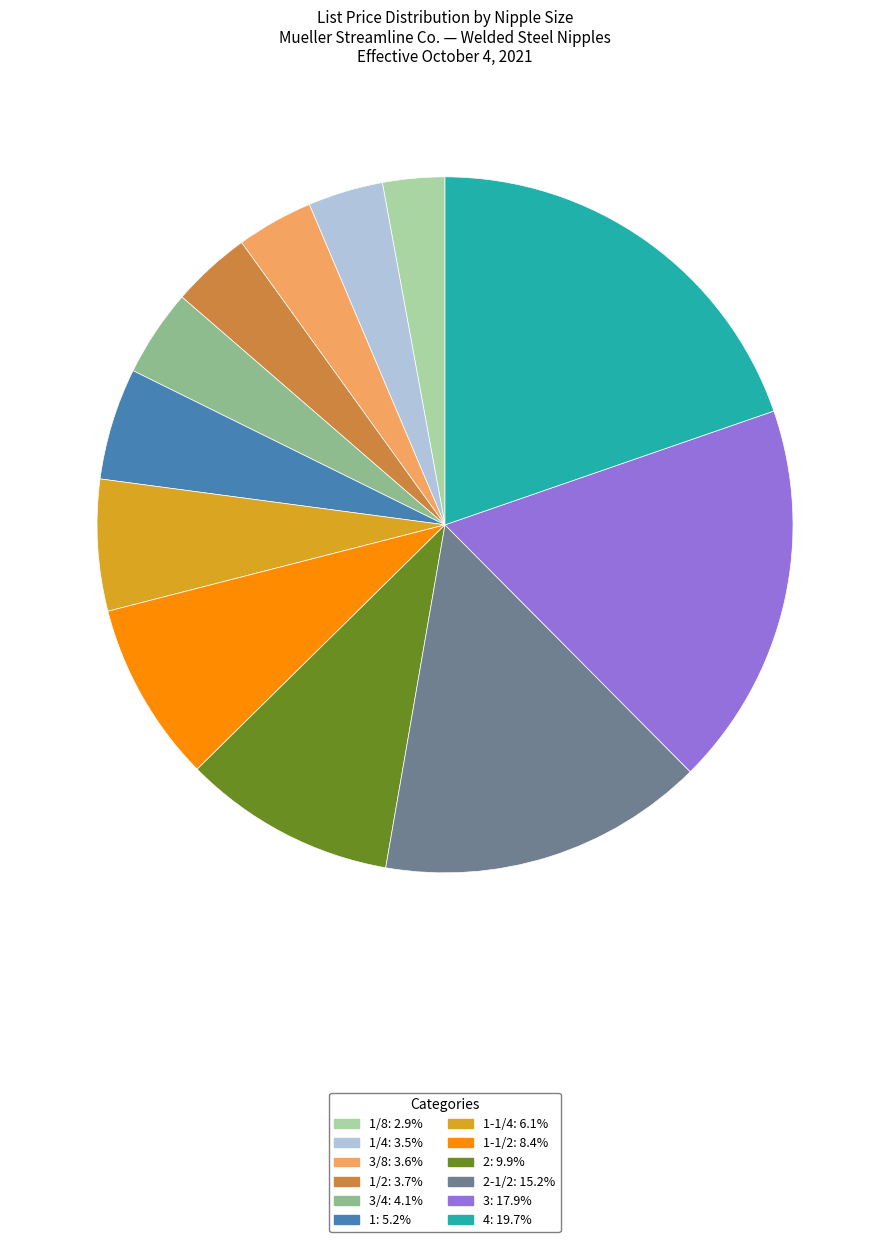

Does any single category account for the majority?

No